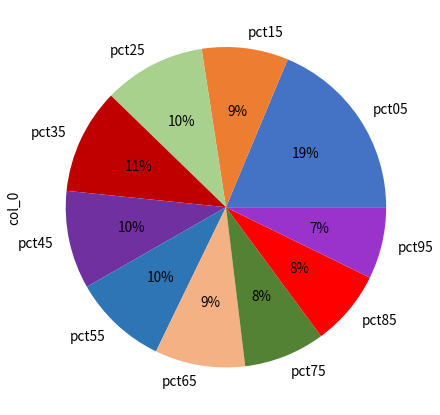

Which slice is the largest?

pct05